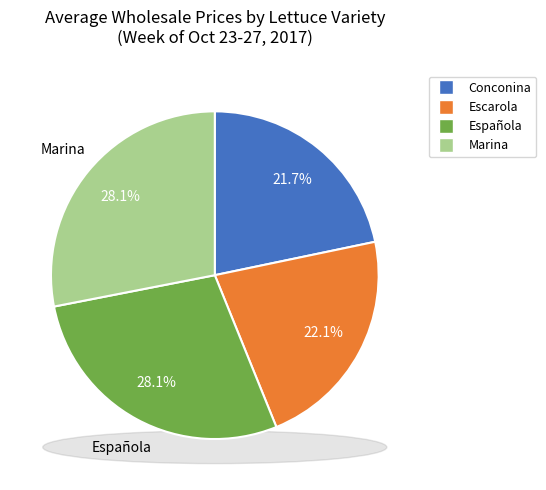

Is it true that Conconina is 9% of the pie?

False